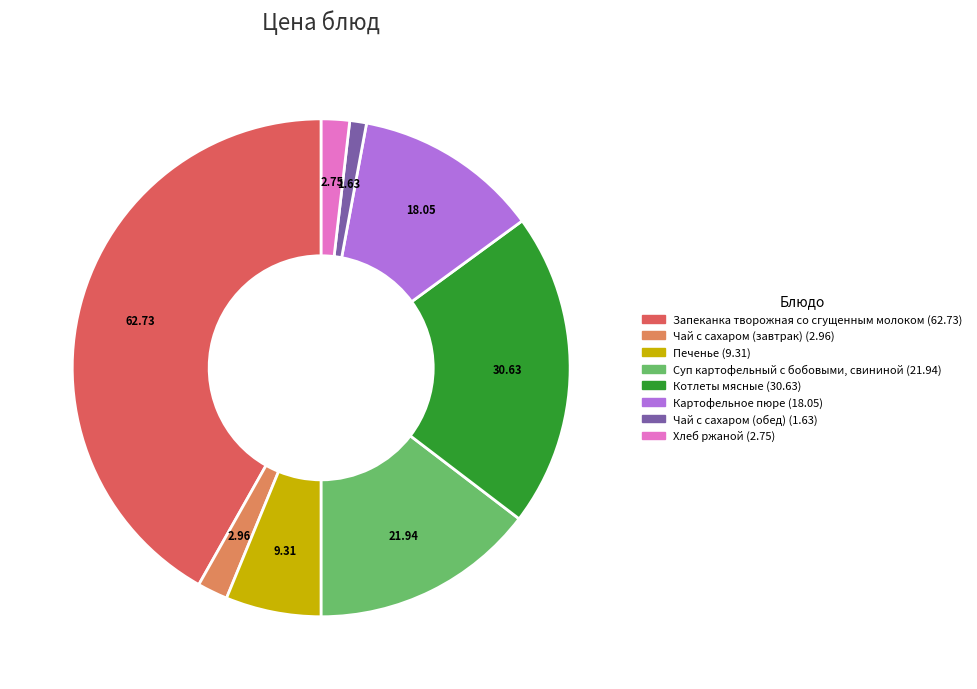

Which category has the biggest portion of the pie?

Запеканка творожная со сгущенным молоком